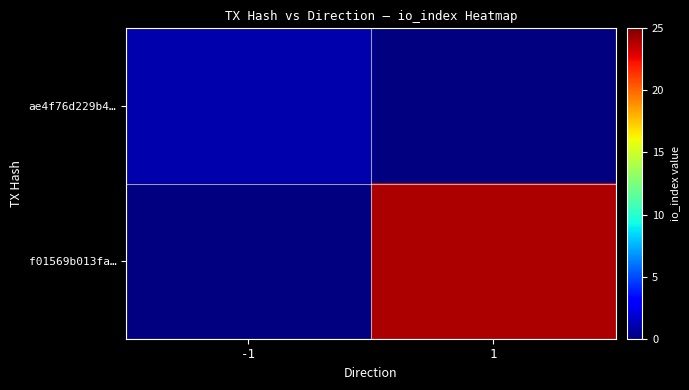

Is the value of ae4f76d229b4… at 1 greater than the value of f01569b013fa… at -1?

No